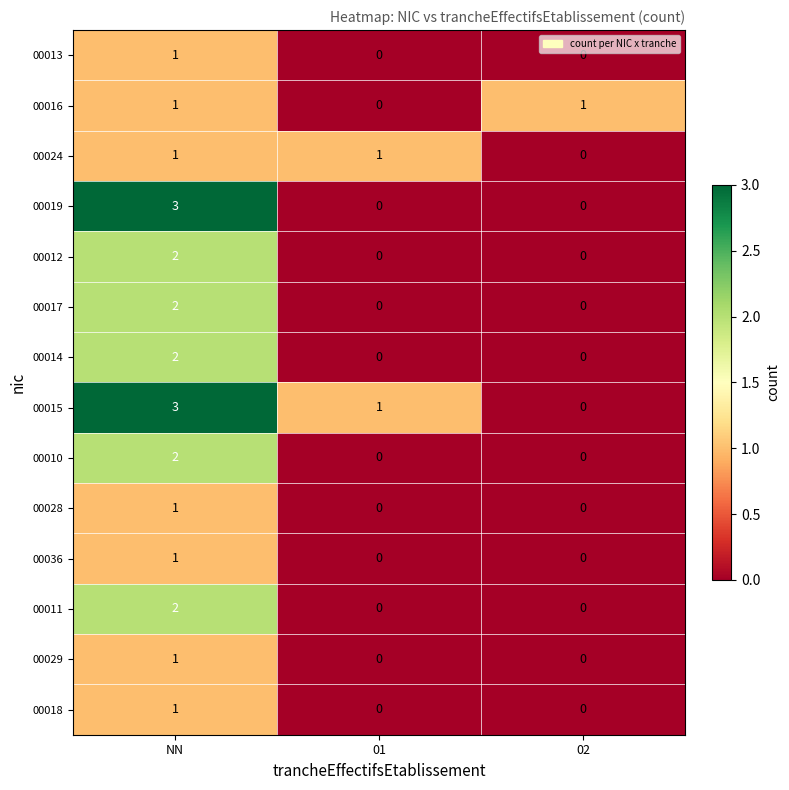

At which category is the sum across all series the highest?

NN